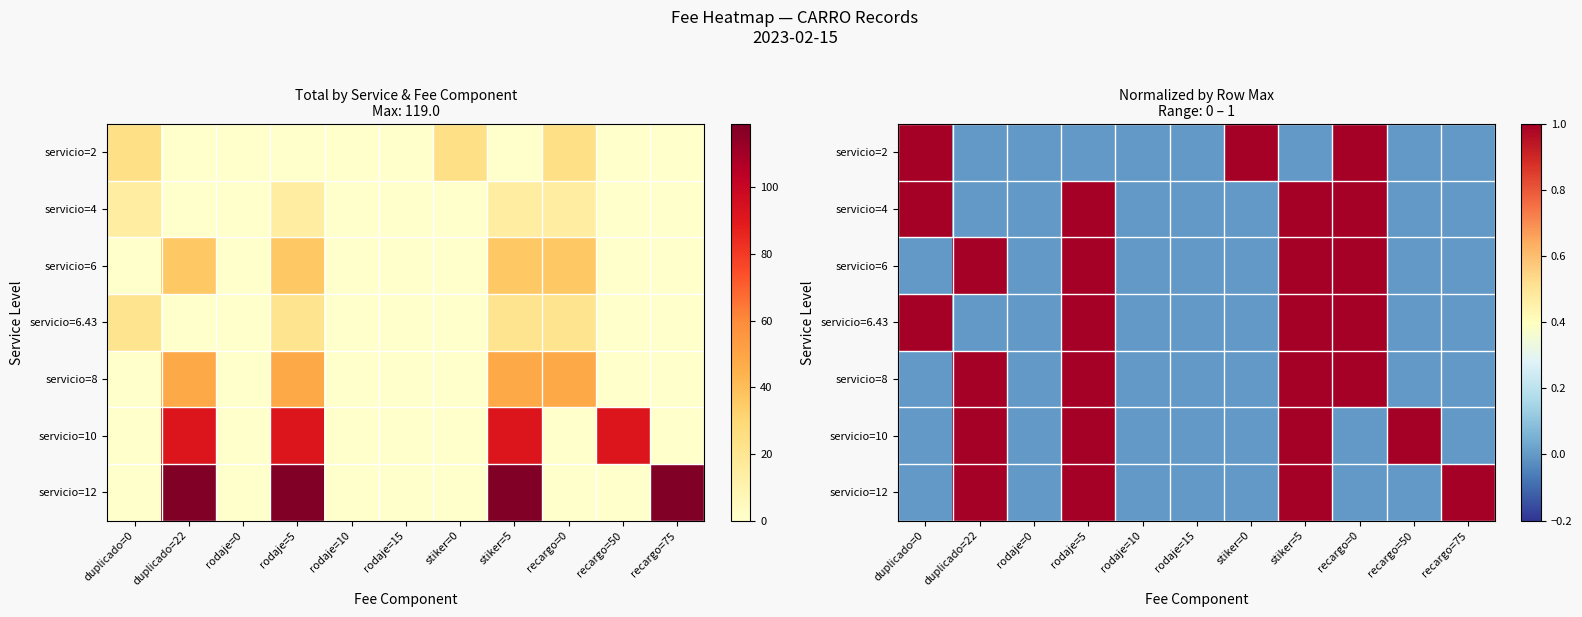

How many positive values does the servicio=6 series have?

4